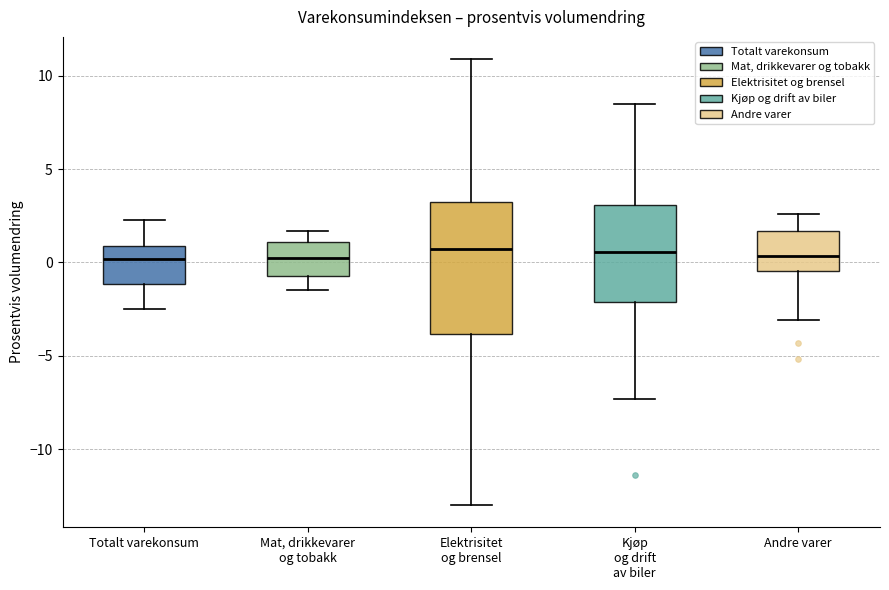

Reading left to right, read every box against the y-axis: the position of its median line, the range the box covers, and the ends of its whiskers. The values are not printed on the chart, so give them approximately, as read against the axis.

Totalt varekonsum: median 0.0, box -1.0 to 1.0, whiskers -2.5 to 2.5
Mat, drikkevarer og tobakk: median 0.5, box -0.5 to 1.0, whiskers -1.5 to 1.5
Elektrisitet og brensel: median 1.0, box -4.0 to 3.5, whiskers -13.0 to 11.0
Kjøp og drift av biler: median 0.5, box -2.0 to 3.0, whiskers -7.5 to 8.5
Andre varer: median 0.5, box -0.5 to 1.5, whiskers -3.0 to 2.5